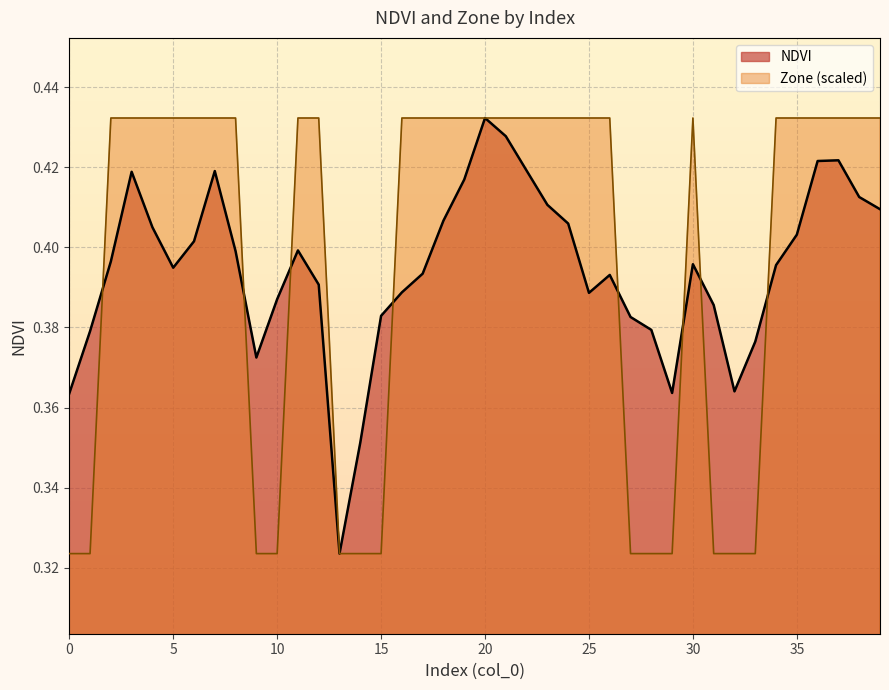

True or false: NDVI has a value of 0.4 at 32.

True